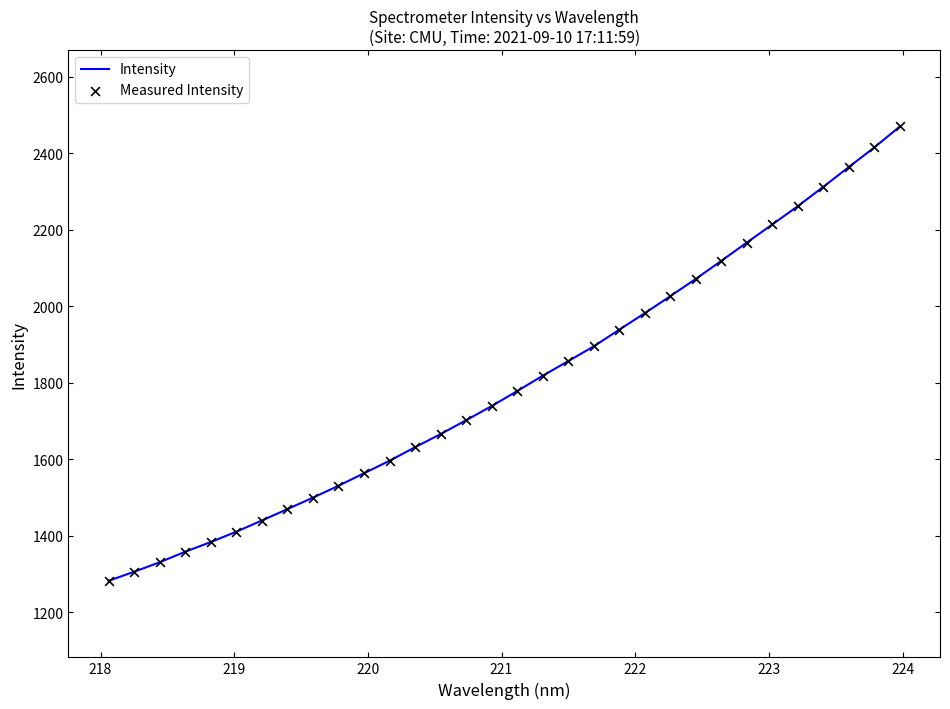

What is the minimum value shown in the chart?

1282.4